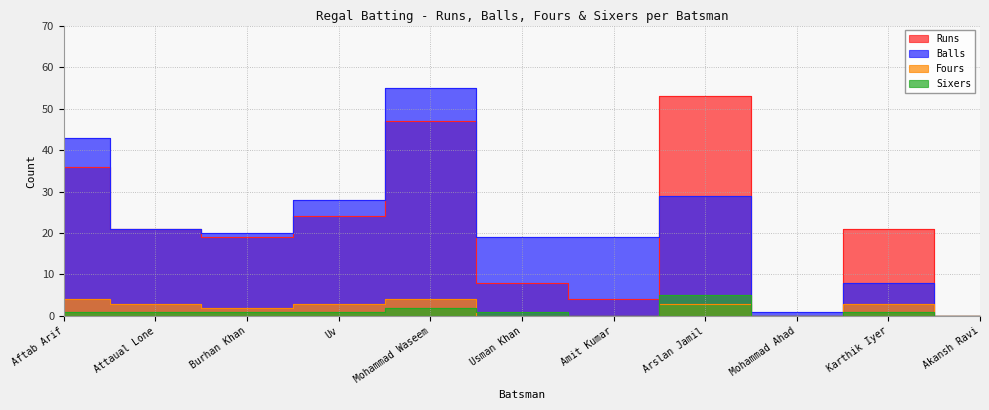

What is the value of the Fours point at the 2nd from the left?

3